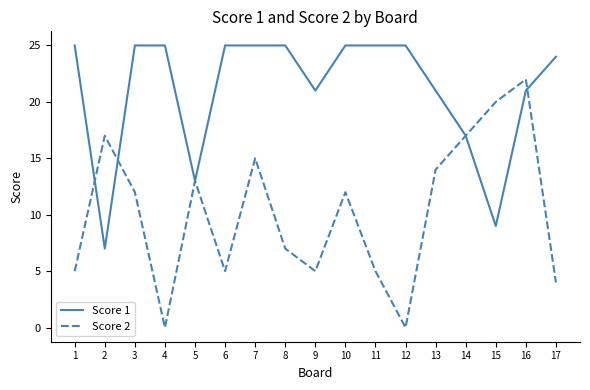

How many distinct data groups are displayed?

2